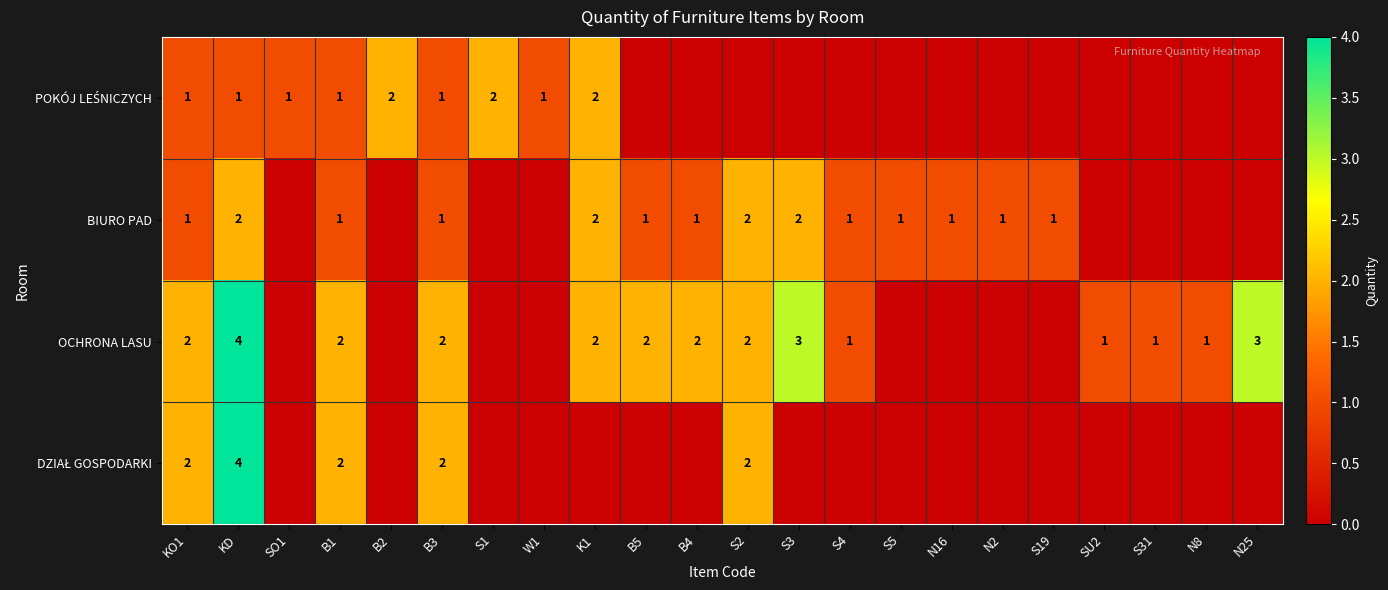

Which has a higher value, SO1 or N2?

SO1